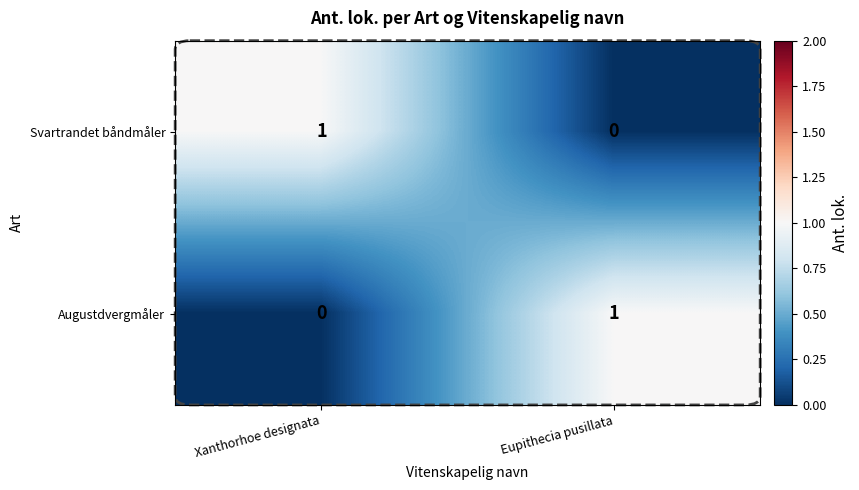

At Eupithecia pusillata, list the series in order from smallest to largest.

Svartrandet båndmåler, Augustdvergmåler